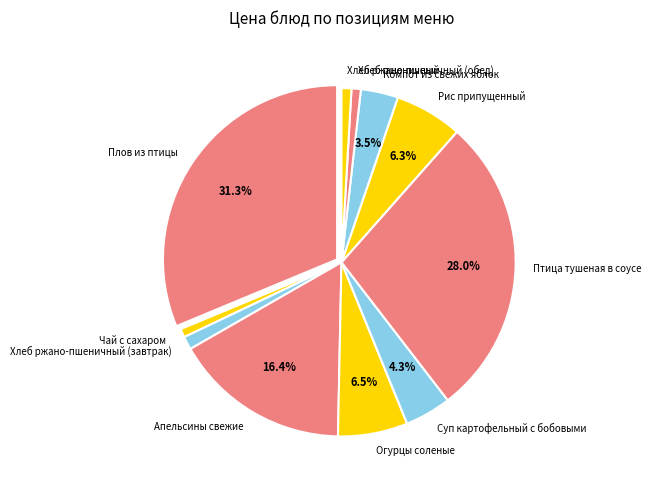

To the nearest percent, what portion does Плов из птицы represent?

31%